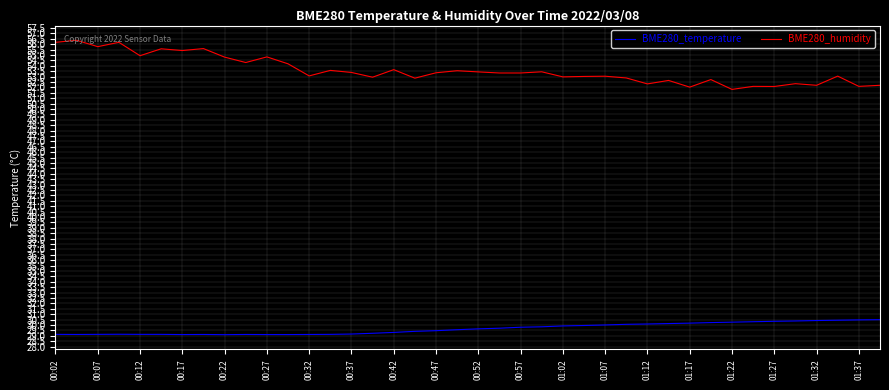

Which series has the largest total across all categories?

BME280_humidity